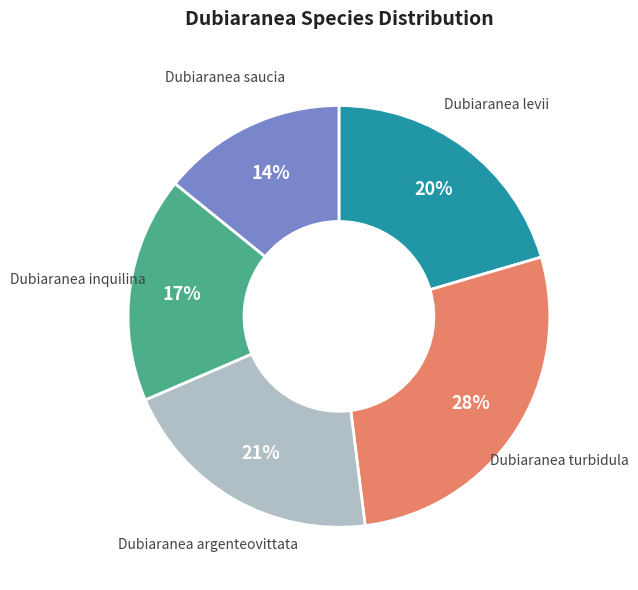

Approximately how many times larger is the value at Dubiaranea argenteovittata compared to Dubiaranea inquilina?

1.2